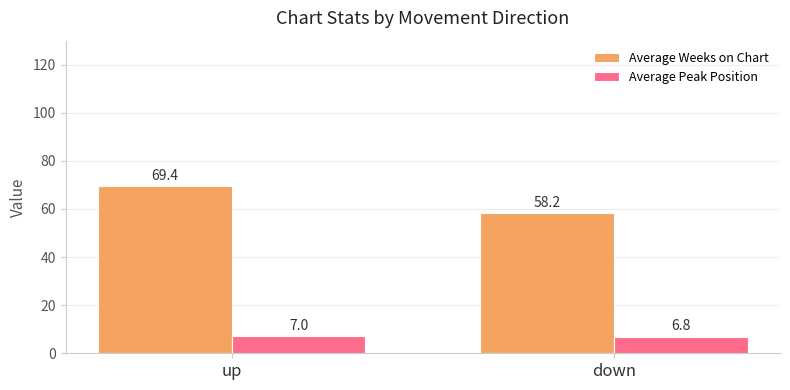

What is the minimum value for Average Peak Position?

6.8